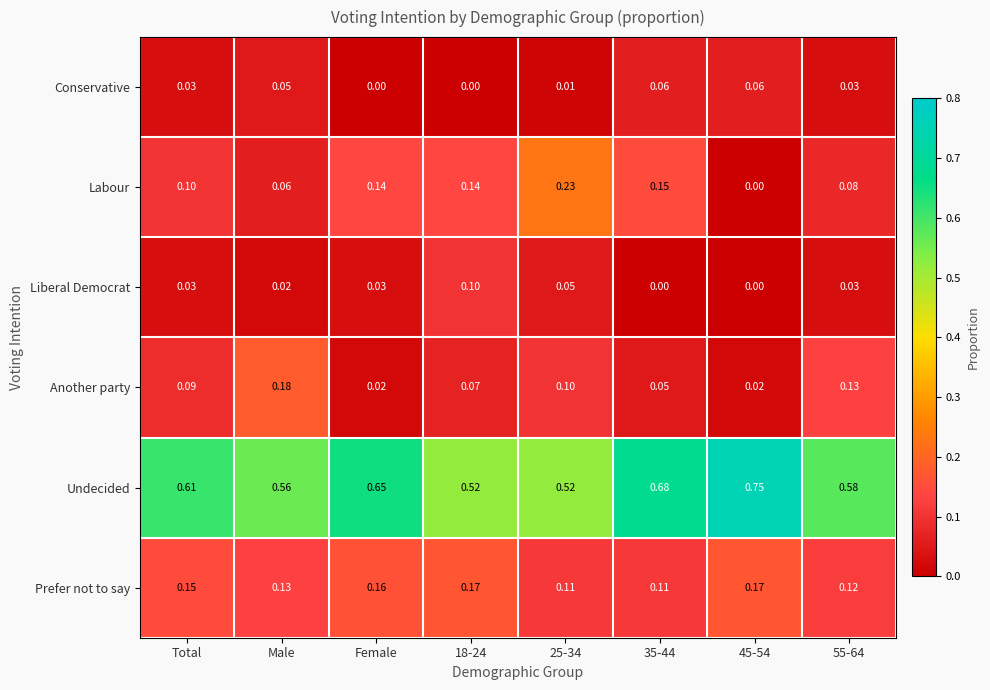

Between 18-24 and 55-64, which series saw the biggest shift?

Liberal Democrat